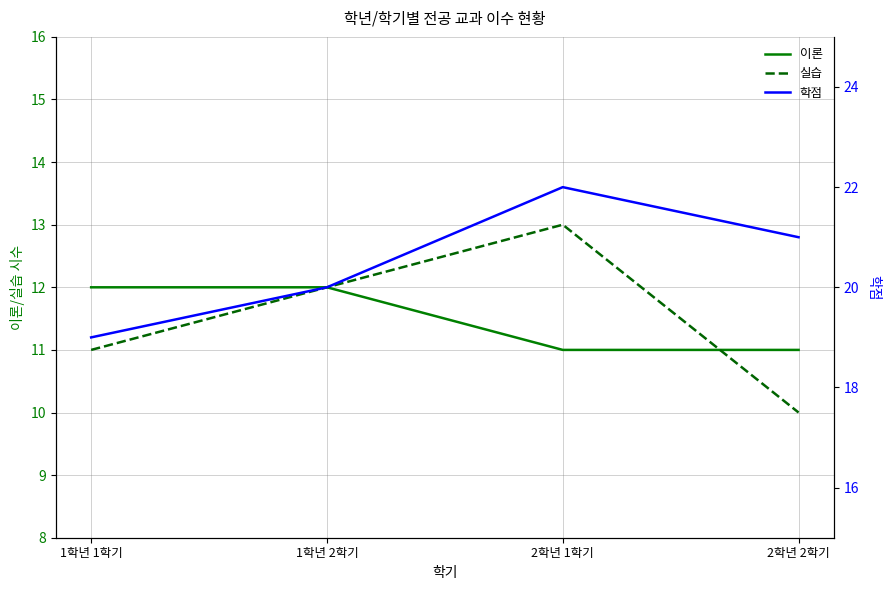

Between 1학년 1학기 and 2학년 2학기, which is larger?

1학년 1학기